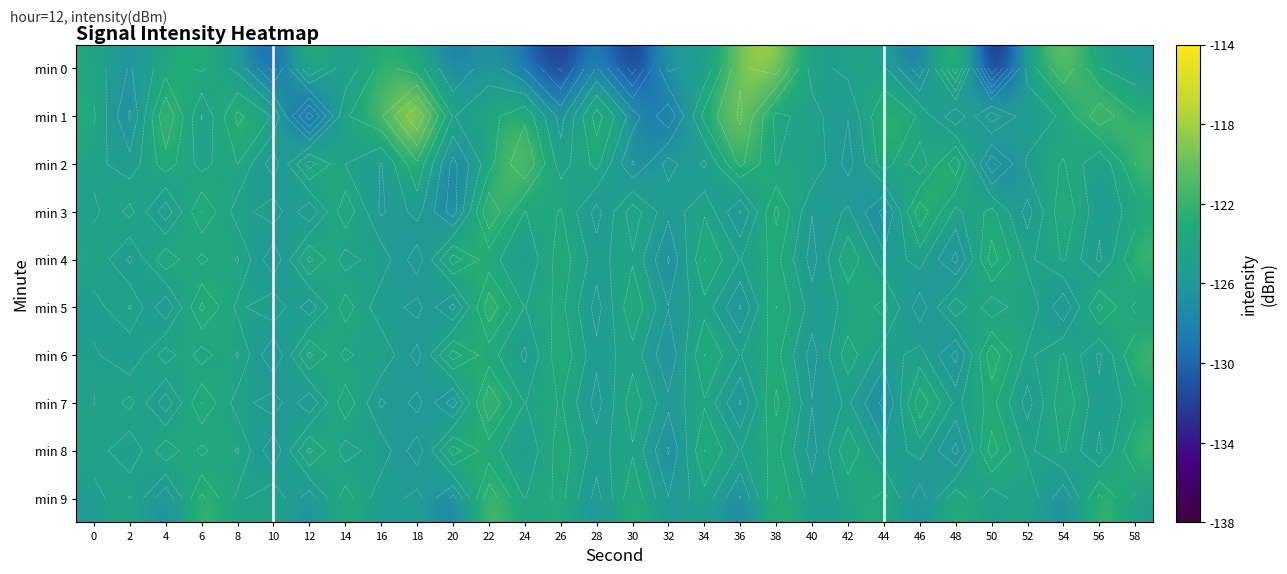

How many categories are shown in the chart?

30